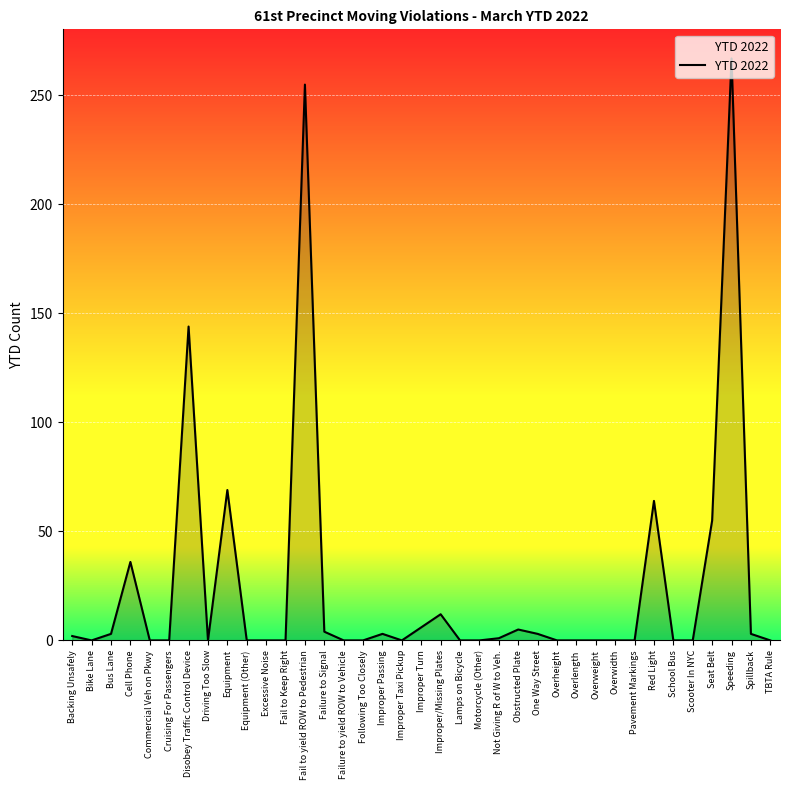

What is the change in value from Obstructed Plate to Red Light?

+59